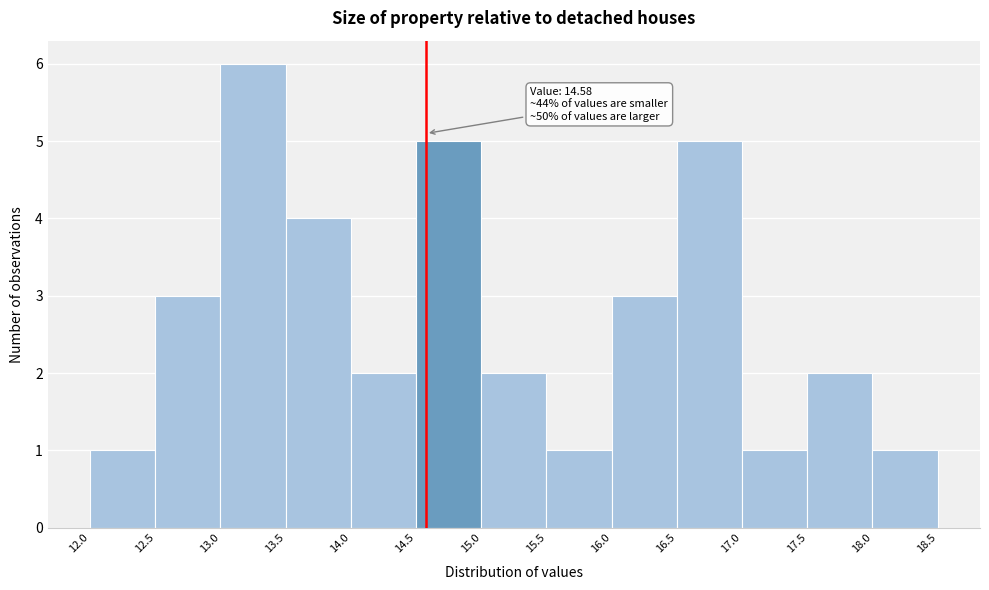

Over which range of the x-axis is the bar tallest?

13.0 to 13.5